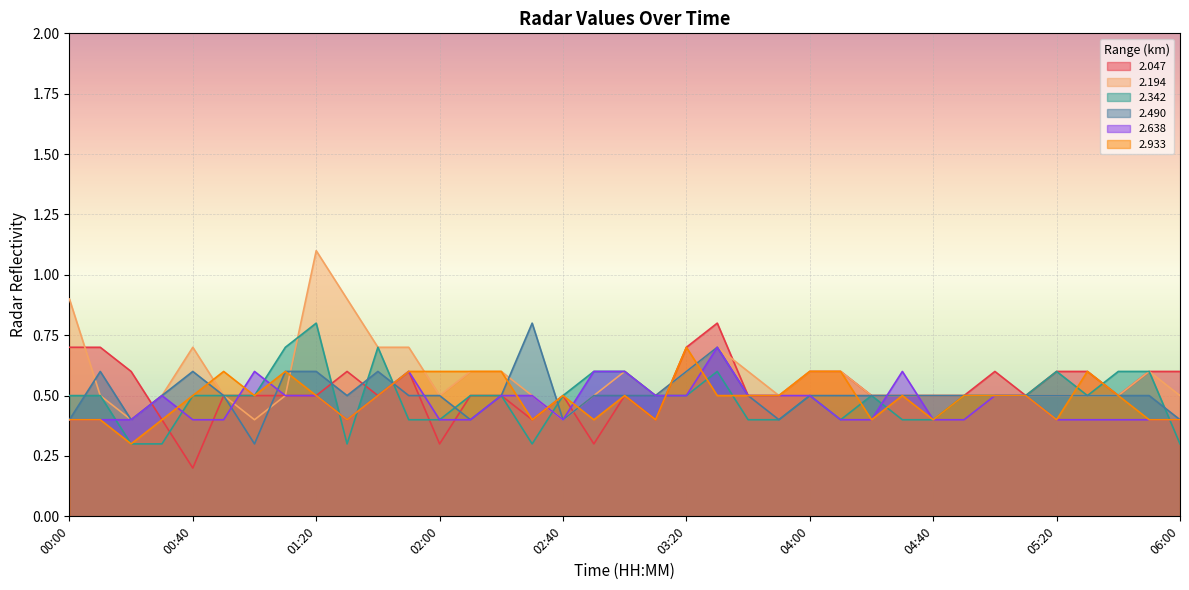

Reading left to right, what are all the values shown in this chart?

  2.047: 00:00=0.7	00:10=0.7	00:20=0.6	00:30=0.4	00:40=0.2	00:50=0.5	01:00=0.5	01:10=0.5	01:20=0.5	01:30=0.6	01:40=0.5	01:50=0.6	02:00=0.3	02:10=0.5	02:20=0.5	02:30=0.4	02:40=0.5	02:50=0.3	03:00=0.5	03:10=0.4	03:20=0.7	03:30=0.8	03:40=0.5	03:50=0.5	04:00=0.6	04:10=0.6	04:20=0.5	04:30=0.5	04:40=0.5	04:50=0.5	05:00=0.6	05:10=0.5	05:20=0.6	05:30=0.6	05:40=0.5	05:50=0.6	06:00=0.6
  2.194: 00:00=0.9	00:10=0.5	00:20=0.4	00:30=0.5	00:40=0.7	00:50=0.5	01:00=0.4	01:10=0.5	01:20=1.1	01:30=0.9	01:40=0.7	01:50=0.7	02:00=0.5	02:10=0.6	02:20=0.6	02:30=0.5	02:40=0.4	02:50=0.5	03:00=0.6	03:10=0.5	03:20=0.6	03:30=0.7	03:40=0.6	03:50=0.5	04:00=0.6	04:10=0.6	04:20=0.5	04:30=0.5	04:40=0.5	04:50=0.5	05:00=0.5	05:10=0.5	05:20=0.5	05:30=0.5	05:40=0.5	05:50=0.6	06:00=0.5
  2.342: 00:00=0.5	00:10=0.5	00:20=0.3	00:30=0.3	00:40=0.5	00:50=0.5	01:00=0.5	01:10=0.7	01:20=0.8	01:30=0.3	01:40=0.7	01:50=0.4	02:00=0.4	02:10=0.5	02:20=0.5	02:30=0.3	02:40=0.5	02:50=0.6	03:00=0.6	03:10=0.5	03:20=0.5	03:30=0.6	03:40=0.4	03:50=0.4	04:00=0.5	04:10=0.4	04:20=0.5	04:30=0.4	04:40=0.4	04:50=0.5	05:00=0.5	05:10=0.5	05:20=0.6	05:30=0.5	05:40=0.6	05:50=0.6	06:00=0.3
  2.490: 00:00=0.4	00:10=0.6	00:20=0.4	00:30=0.5	00:40=0.6	00:50=0.5	01:00=0.3	01:10=0.6	01:20=0.6	01:30=0.5	01:40=0.6	01:50=0.5	02:00=0.5	02:10=0.4	02:20=0.5	02:30=0.8	02:40=0.4	02:50=0.5	03:00=0.5	03:10=0.5	03:20=0.6	03:30=0.7	03:40=0.5	03:50=0.4	04:00=0.5	04:10=0.5	04:20=0.5	04:30=0.5	04:40=0.5	04:50=0.5	05:00=0.5	05:10=0.5	05:20=0.5	05:30=0.5	05:40=0.5	05:50=0.5	06:00=0.4
  2.638: 00:00=0.4	00:10=0.4	00:20=0.4	00:30=0.5	00:40=0.4	00:50=0.4	01:00=0.6	01:10=0.5	01:20=0.5	01:30=0.4	01:40=0.5	01:50=0.6	02:00=0.4	02:10=0.4	02:20=0.5	02:30=0.5	02:40=0.4	02:50=0.6	03:00=0.6	03:10=0.5	03:20=0.5	03:30=0.7	03:40=0.5	03:50=0.5	04:00=0.5	04:10=0.4	04:20=0.4	04:30=0.6	04:40=0.4	04:50=0.4	05:00=0.5	05:10=0.5	05:20=0.4	05:30=0.4	05:40=0.4	05:50=0.4	06:00=0.4
  2.933: 00:00=0.4	00:10=0.4	00:20=0.3	00:30=0.4	00:40=0.5	00:50=0.6	01:00=0.5	01:10=0.6	01:20=0.5	01:30=0.4	01:40=0.5	01:50=0.6	02:00=0.6	02:10=0.6	02:20=0.6	02:30=0.4	02:40=0.5	02:50=0.4	03:00=0.5	03:10=0.4	03:20=0.7	03:30=0.5	03:40=0.5	03:50=0.5	04:00=0.6	04:10=0.6	04:20=0.4	04:30=0.5	04:40=0.4	04:50=0.5	05:00=0.5	05:10=0.5	05:20=0.4	05:30=0.6	05:40=0.5	05:50=0.4	06:00=0.4